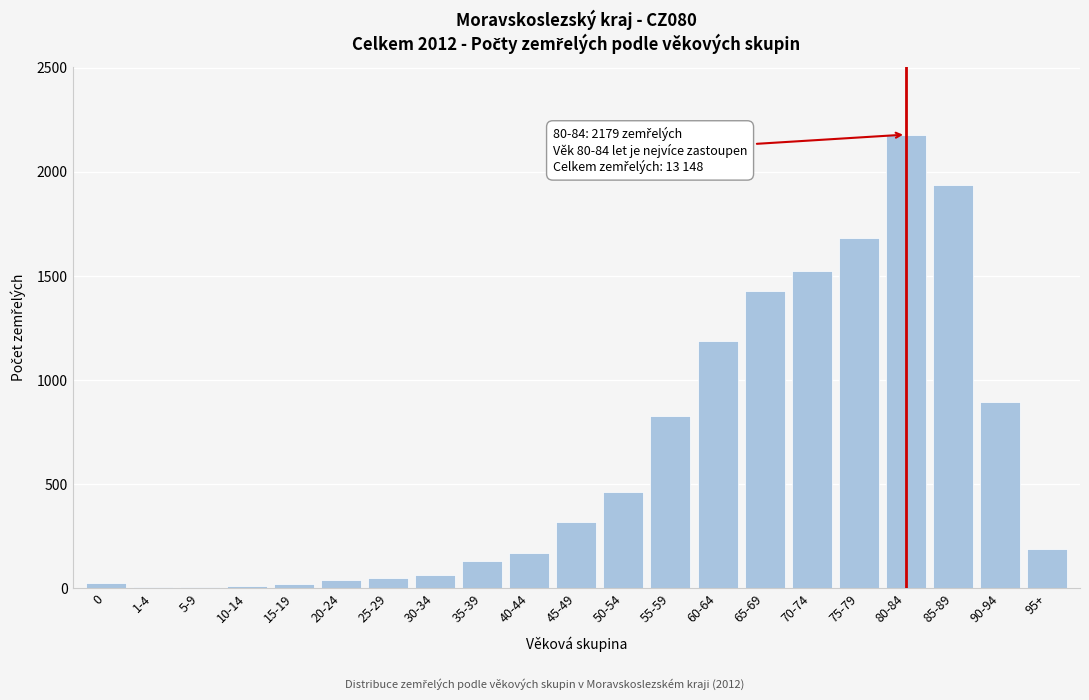

What is the greatest value displayed?

2179